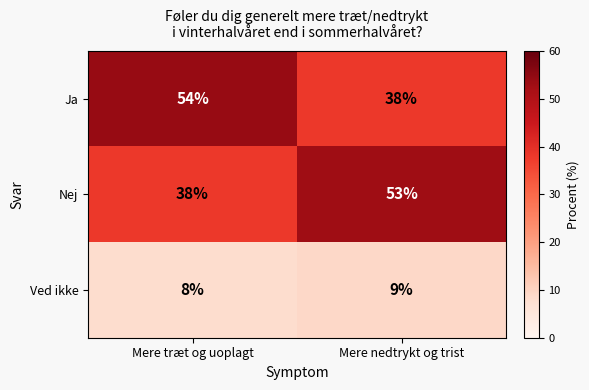

What is the difference between the highest and lowest values at Mere træt og uoplagt?

46